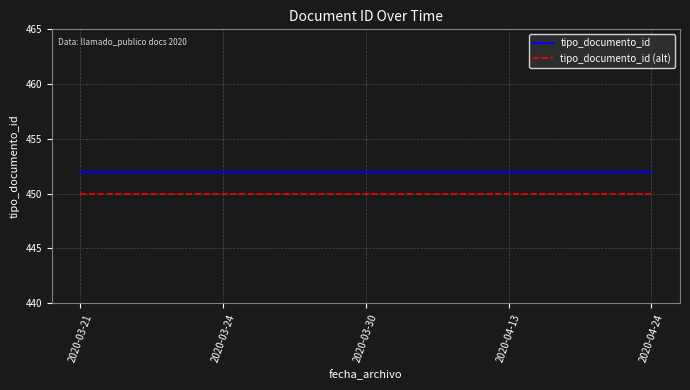

Rank the series by their average value, from highest to lowest.

tipo_documento_id, tipo_documento_id (alt)